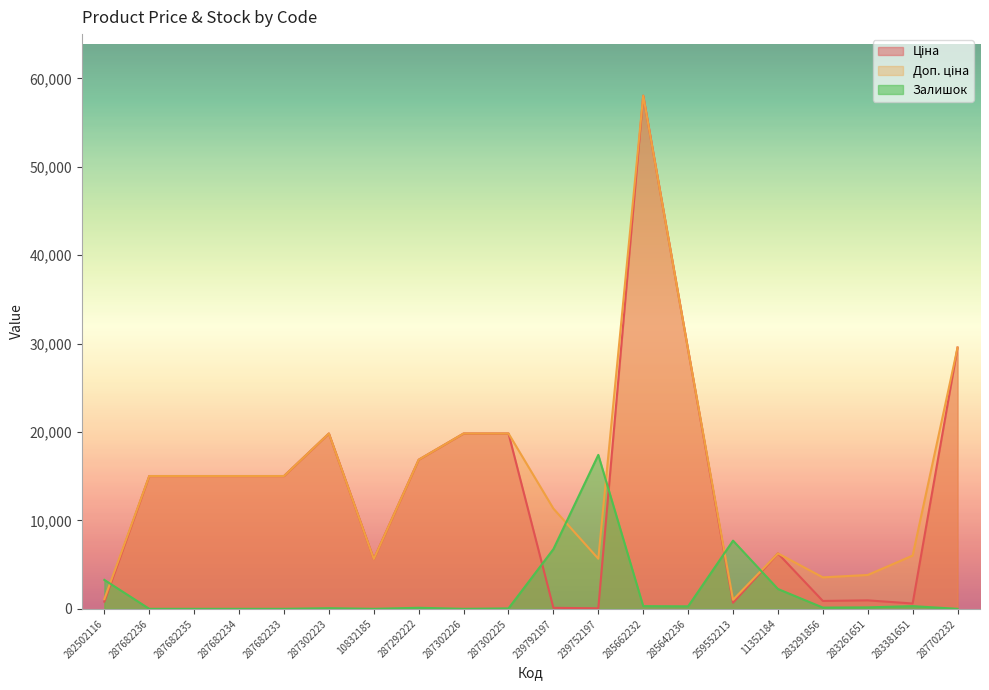

True or false: Залишок has more than 2 interior local peaks.

True